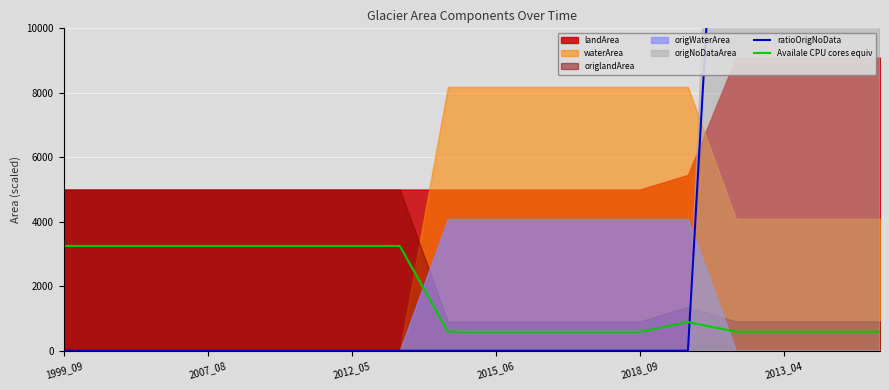

What is the value of the Availale CPU cores equiv point at the 17th from the left?

590.9